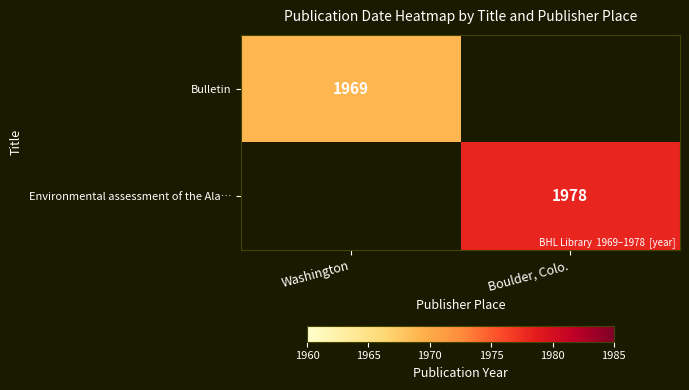

The value of Environmental assessment of the Ala… at Boulder, Colo. is 1978. True or false?

True